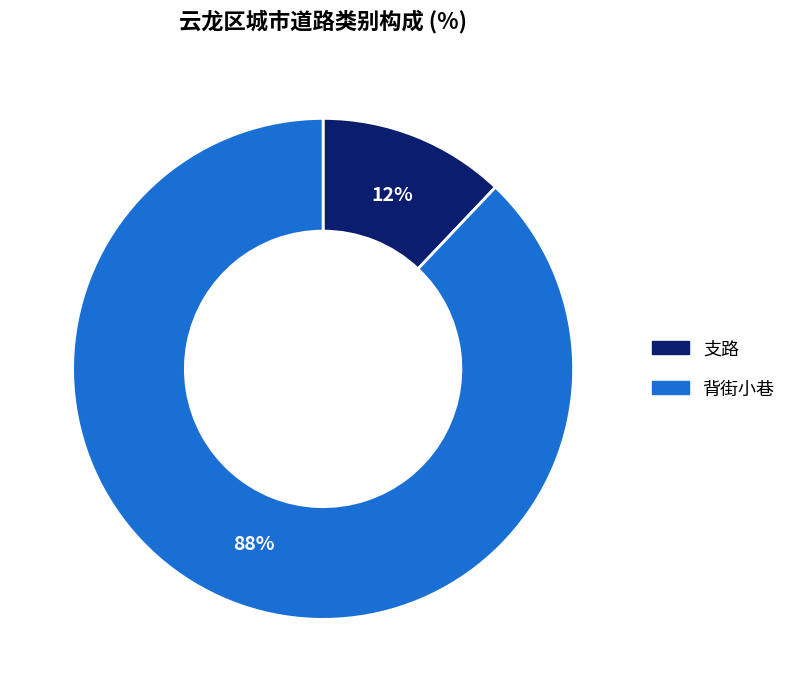

What percentage is the 背街小巷 slice, to the nearest percent?

88%